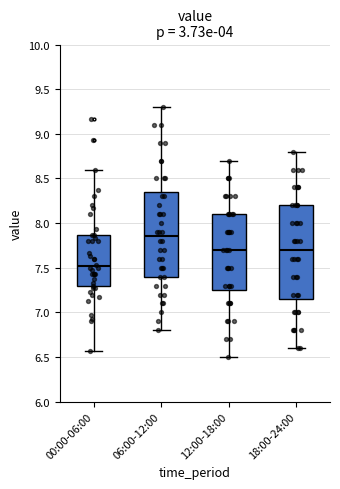

Which box has the lowest median line?

00:00-06:00